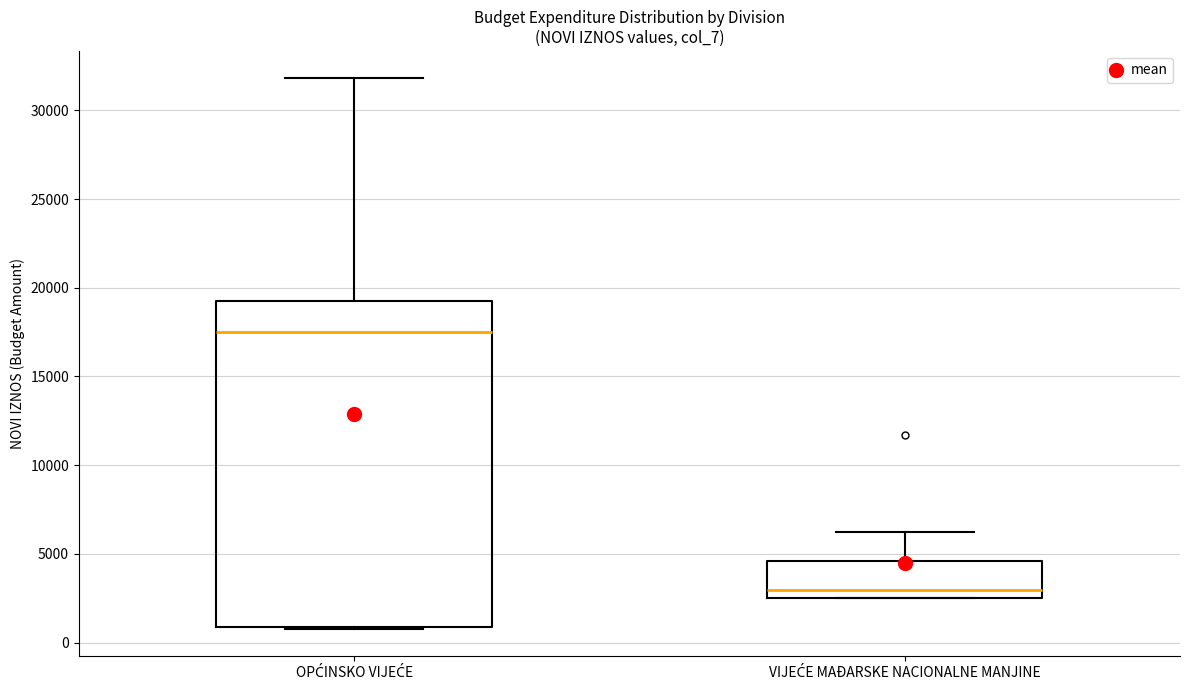

Reading left to right, transcribe this box plot: for each box, give where its median line is, the range the box spans, and where its two whiskers end, as read against the y-axis. The values are not printed on the chart, so give them approximately, as read against the axis.

OPĆINSKO VIJEĆE: median 17500, box 1000 to 19000, whiskers 1000 to 32000
VIJEĆE MAĐARSKE NACIONALNE MANJINE: median 3000, box 2500 to 4500, whiskers 2500 to 6000